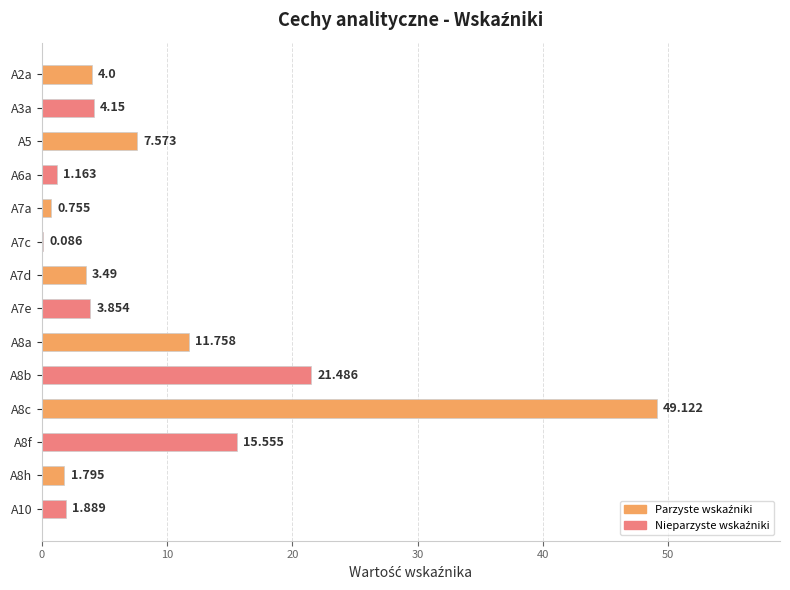

How many distinct data groups are displayed?

1